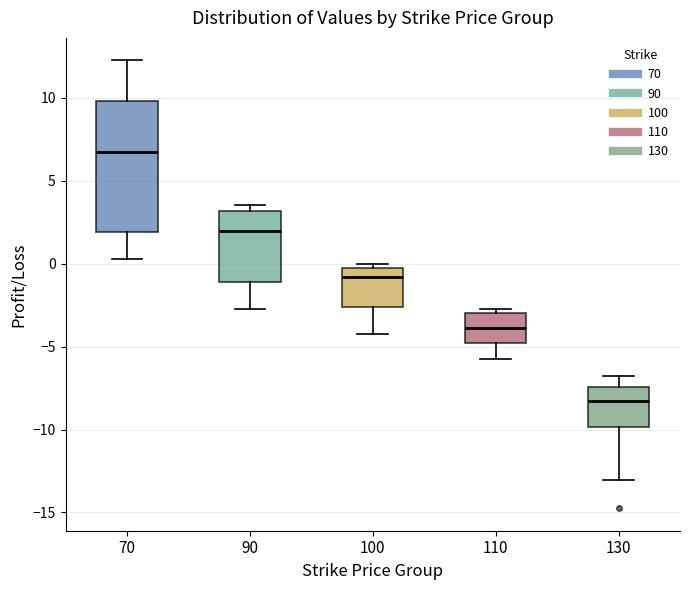

Comparing the boxes themselves (not the whiskers), which one is the tallest?

70